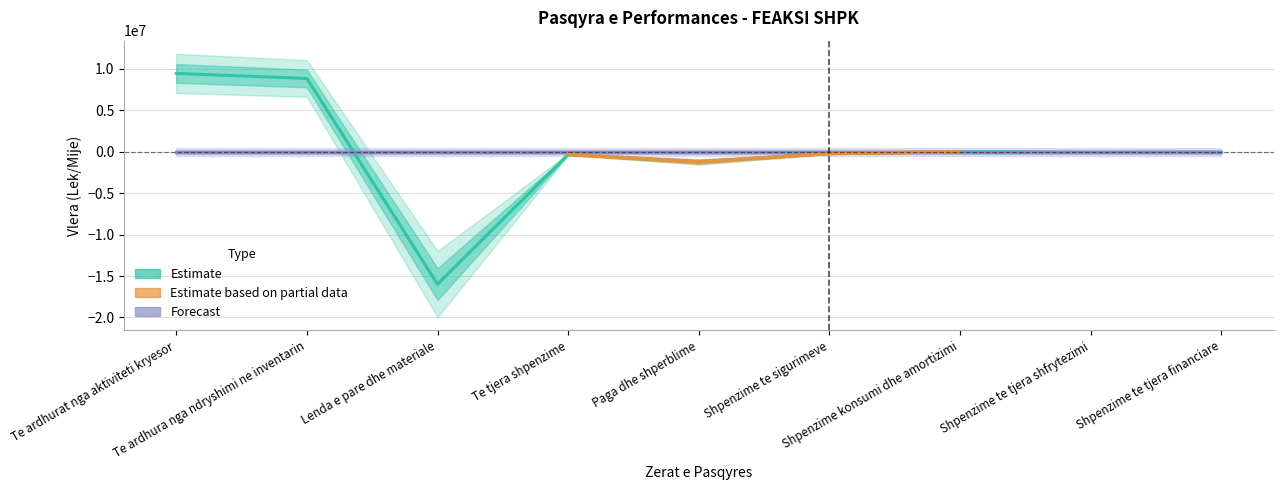

List the labels in order of value, smallest first.

Lenda e pare dhe materiale, Paga dhe shperblime, Te tjera shpenzime, Shpenzime te sigurimeve, Shpenzime te tjera shfrytezimi, Shpenzime te tjera financiare, Shpenzime konsumi dhe amortizimi, Te ardhura nga ndryshimi ne inventarin, Te ardhurat nga aktiviteti kryesor